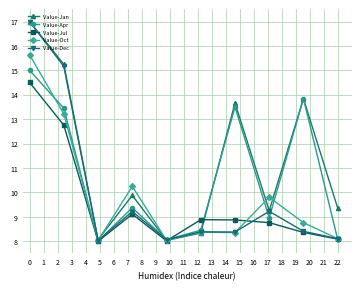

At how many categories does at least one series exceed 10?

5